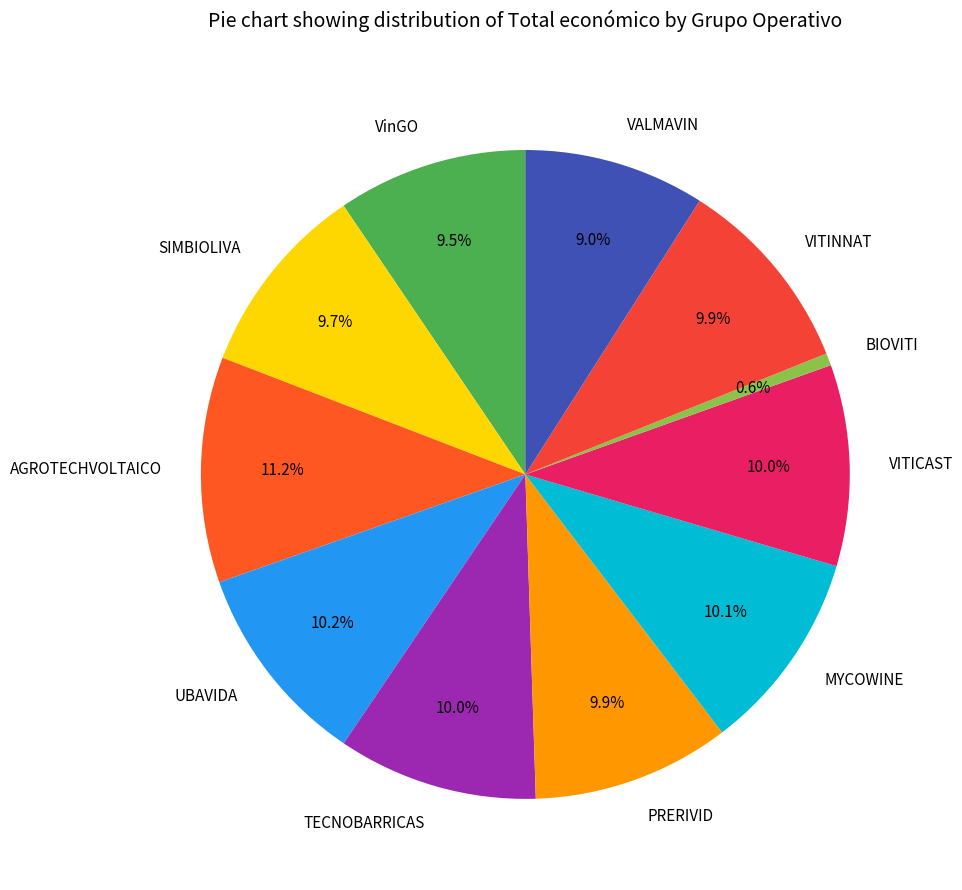

What percentage is the TECNOBARRICAS slice, to the nearest percent?

10%